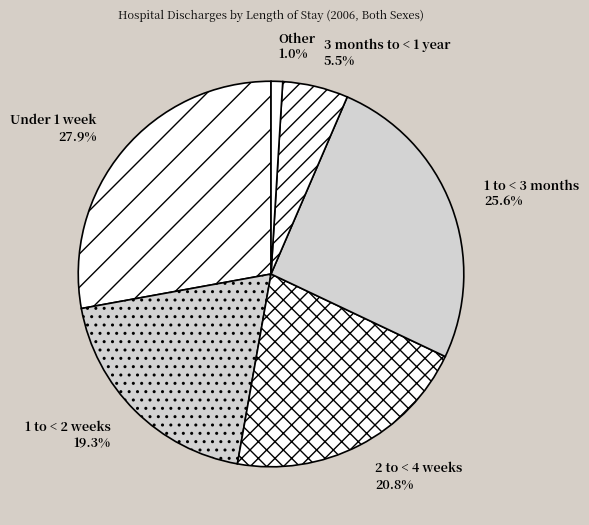

Which has a higher value, 1 to < 2 weeks or Other?

1 to < 2 weeks